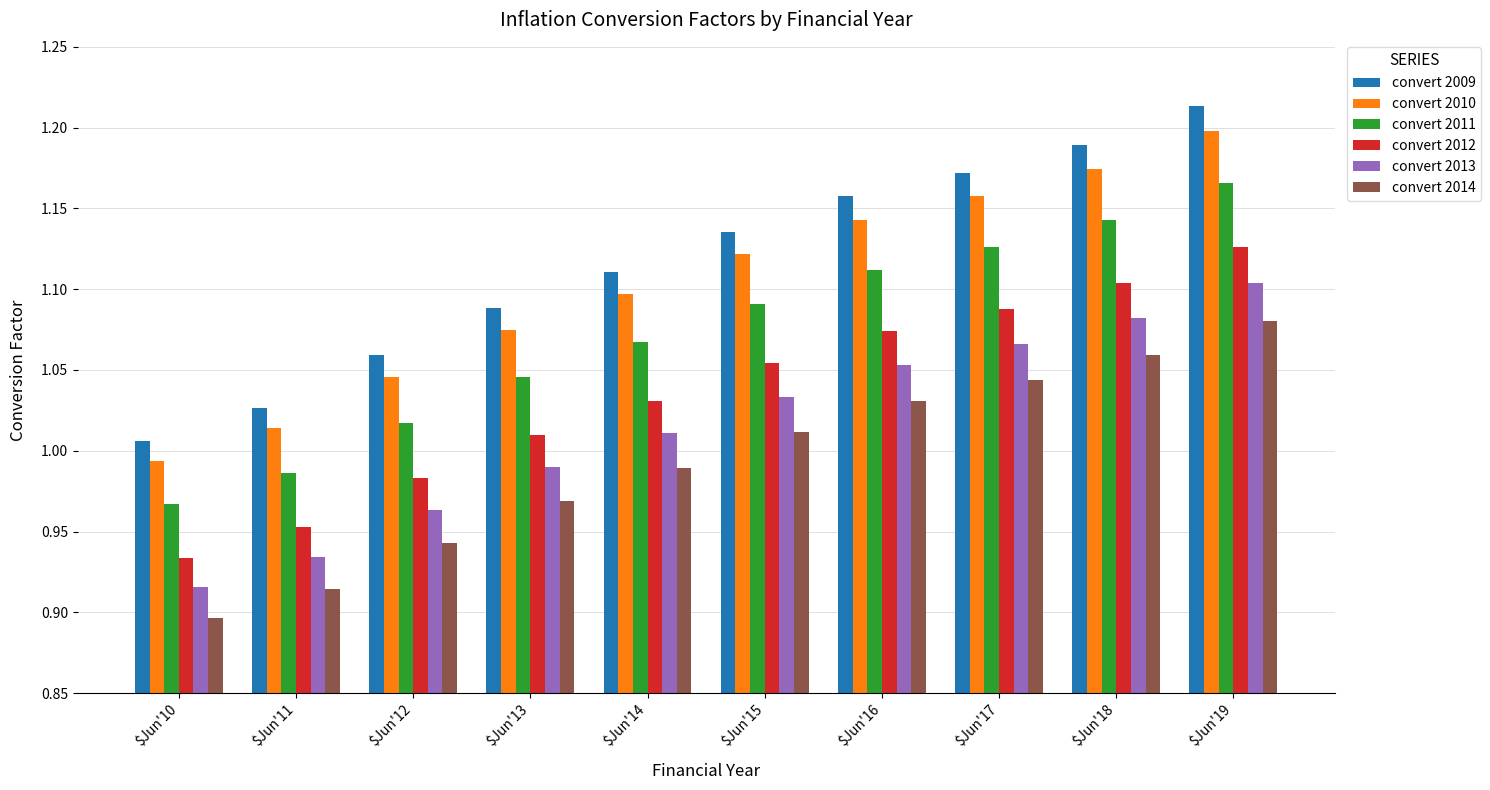

At which label does convert 2013 first exceed 1?

$Jun'14